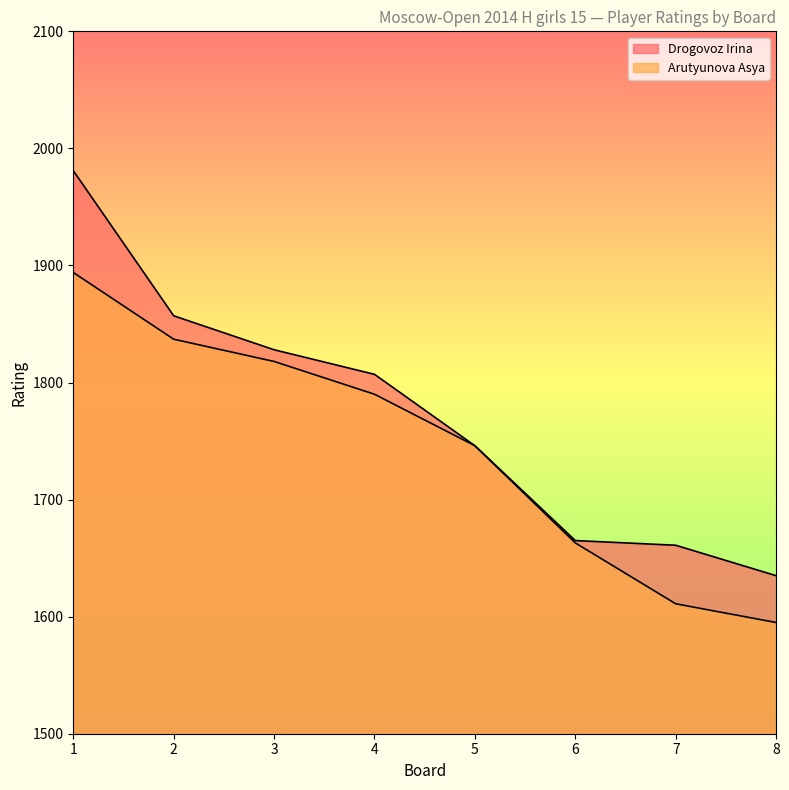

What is the average value of the Drogovoz Irina series?

1772